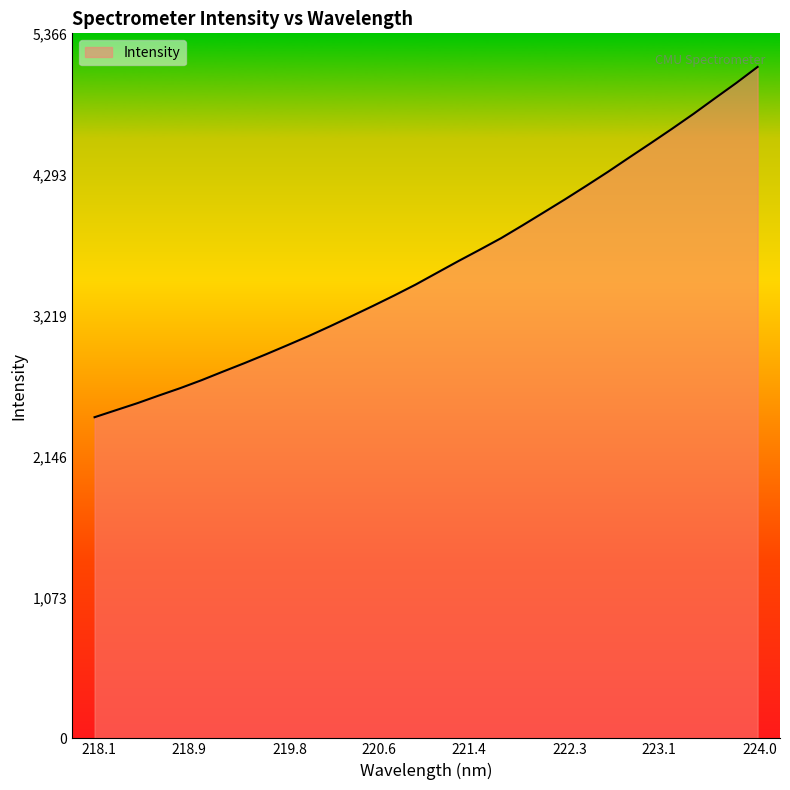

What is the smallest value displayed?

2444.5